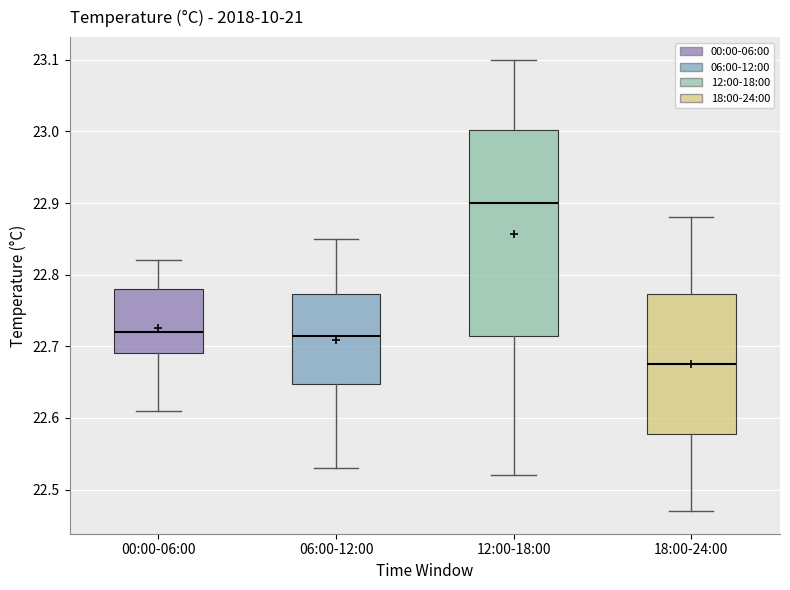

Reading left to right, read every box against the y-axis: the position of its median line, the range the box covers, and the ends of its whiskers. The values are not printed on the chart, so give them approximately, as read against the axis.

00:00-06:00: median 22.72, box 22.69 to 22.78, whiskers 22.61 to 22.82
06:00-12:00: median 22.72, box 22.65 to 22.77, whiskers 22.53 to 22.85
12:00-18:00: median 22.90, box 22.72 to 23.00, whiskers 22.52 to 23.10
18:00-24:00: median 22.68, box 22.58 to 22.77, whiskers 22.47 to 22.88